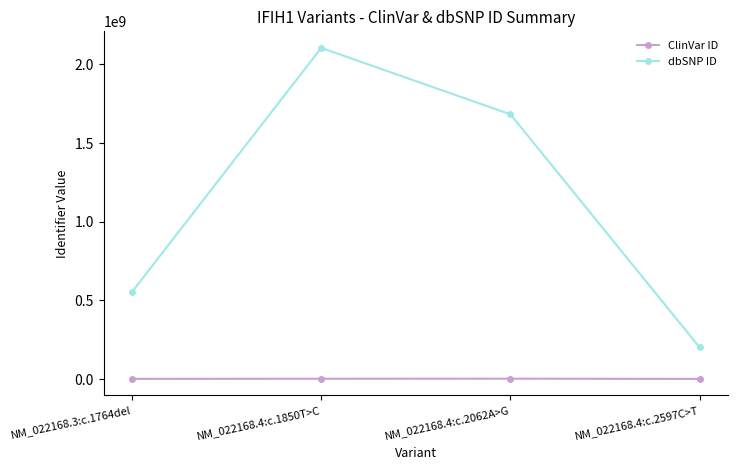

Is it true that dbSNP ID equals 1682679958 at NM_022168.4:c.2062A>G?

True